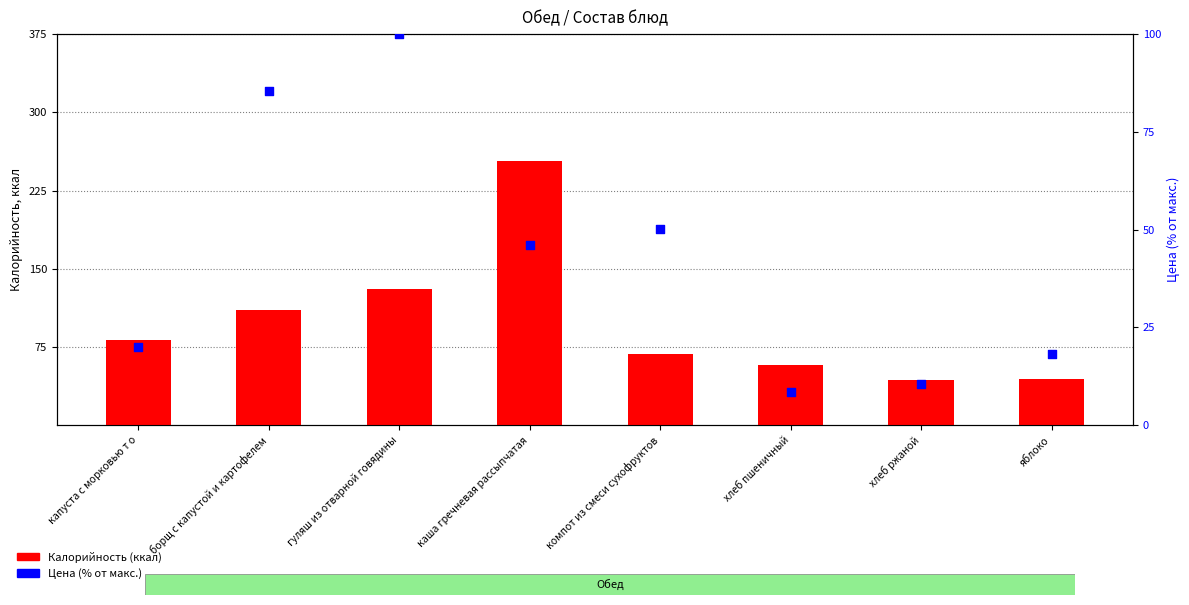

At which category is the sum across all series the highest?

каша гречневая рассыпчатая